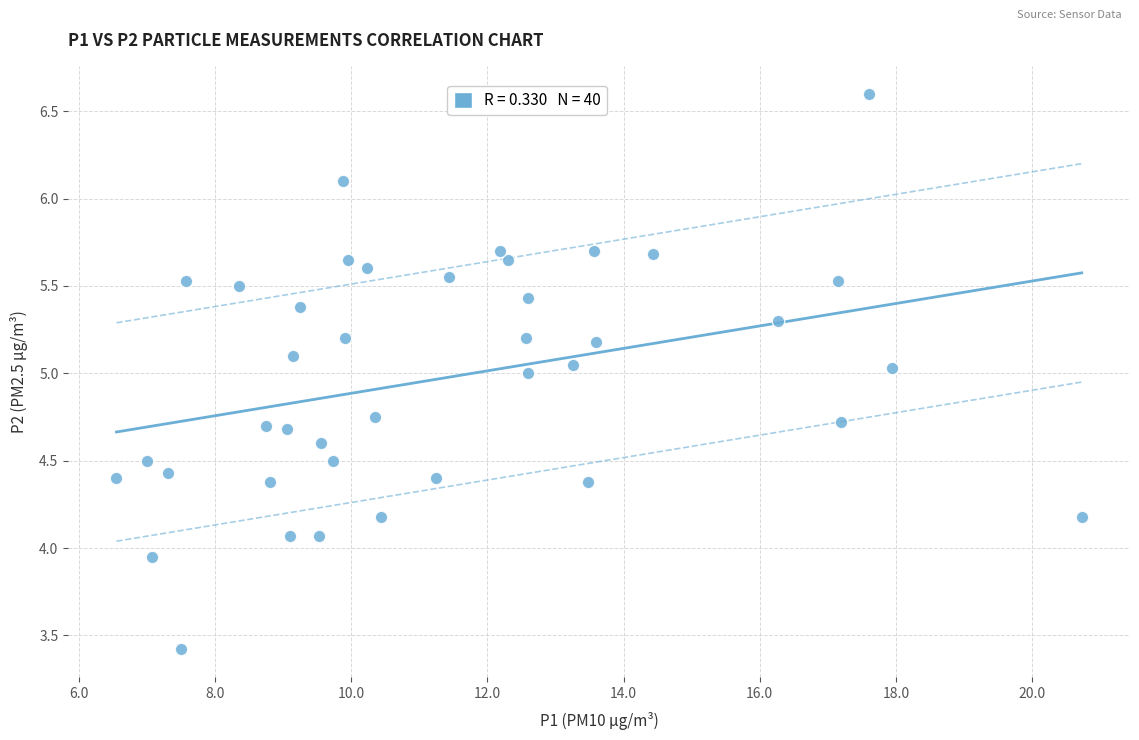

What is the range of X values (max minus min)?

14.2